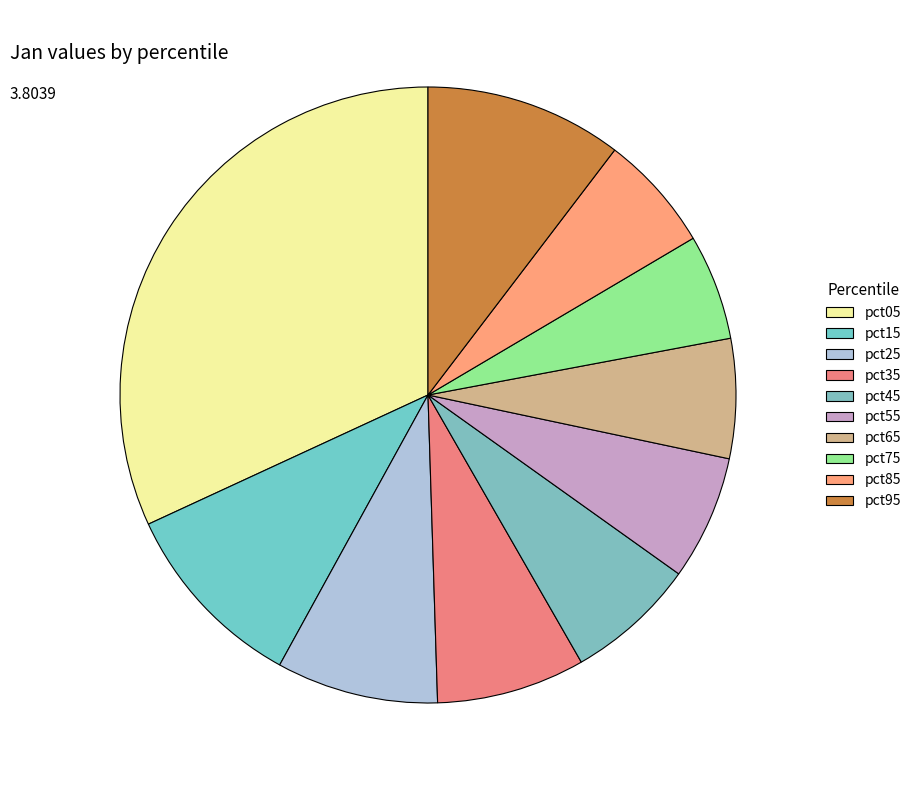

How many slices are in this pie chart?

10